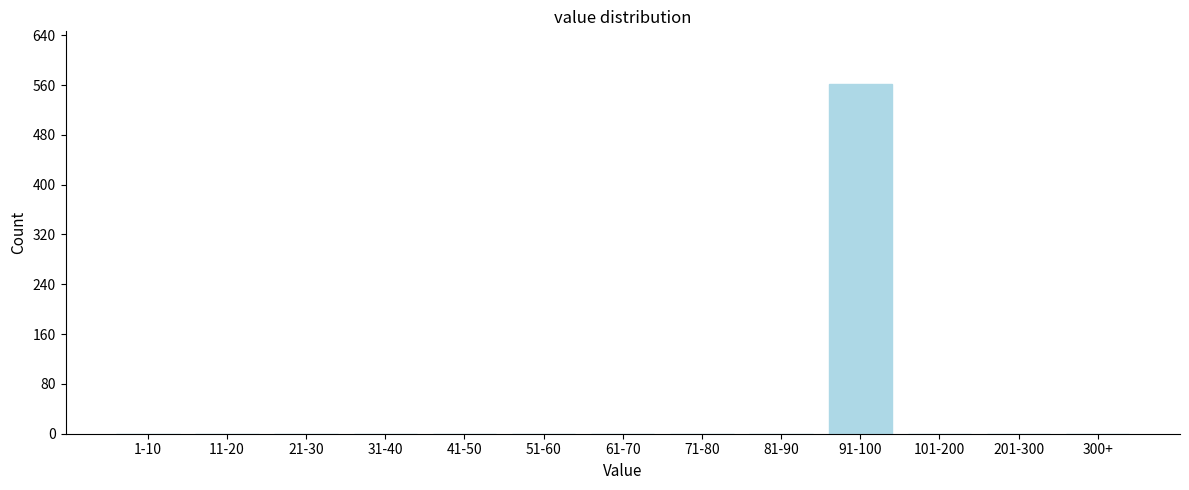

Reading right to left, extract all data points from this chart.

300+=0	201-300=0	101-200=0	91-100=562	81-90=0	71-80=0	61-70=0	51-60=0	41-50=0	31-40=0	21-30=0	11-20=0	1-10=0